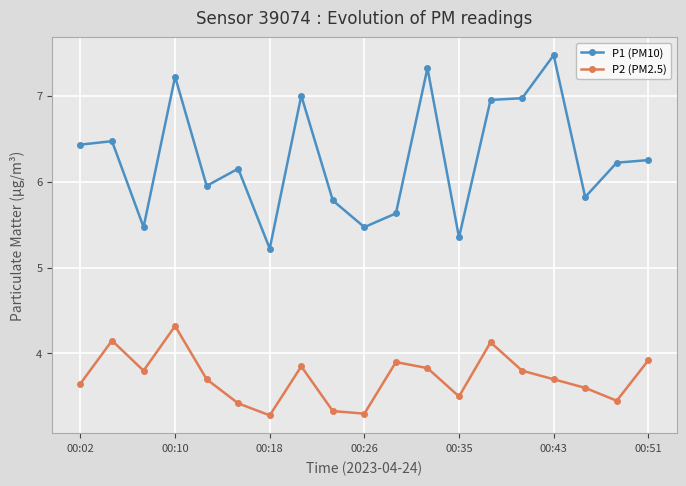

What is the average value of the P2 (PM2.5) series?

3.7